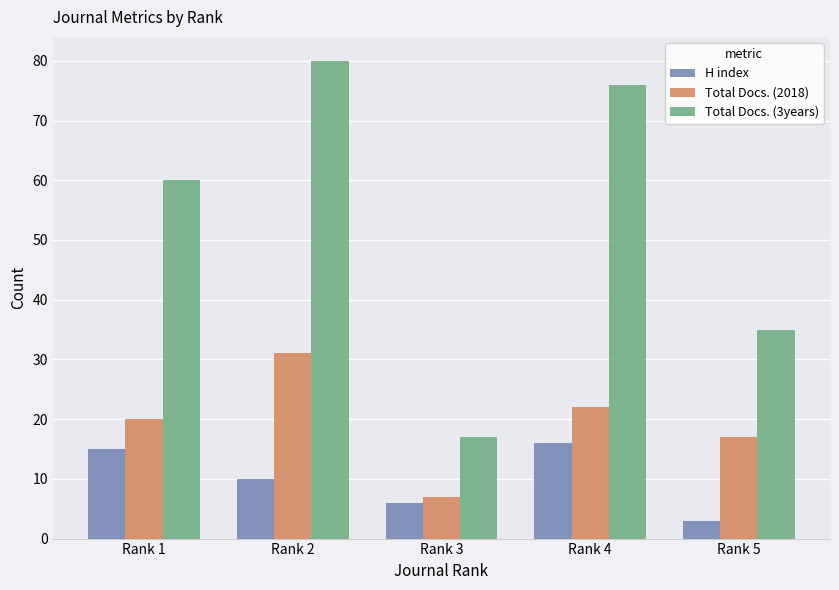

Is the value of Total Docs. (2018) at Rank 1 greater than the value of H index at Rank 1?

Yes